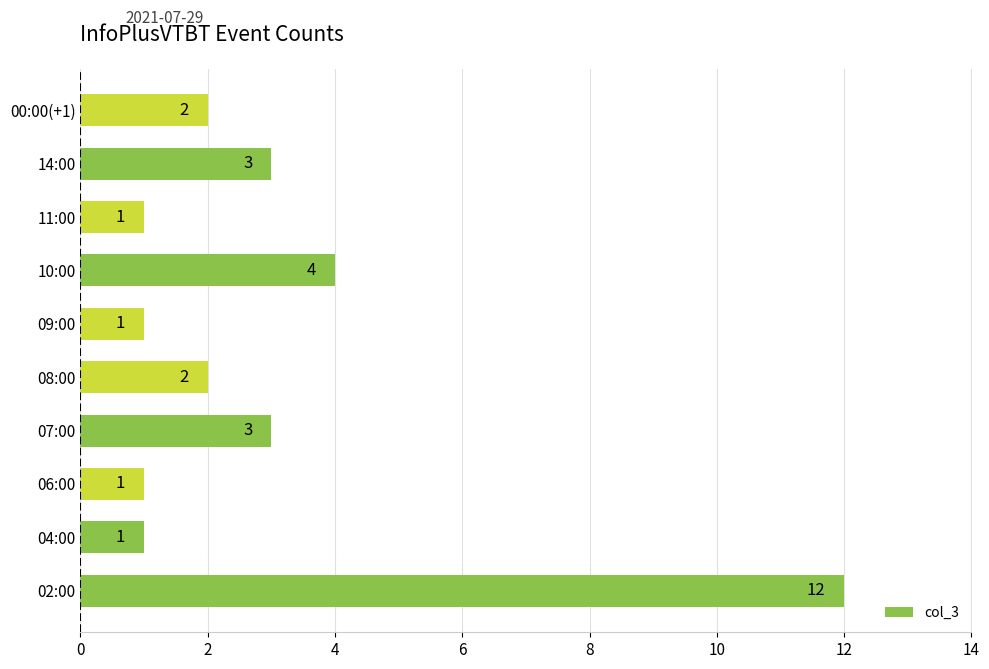

What is the sum of all values?

30